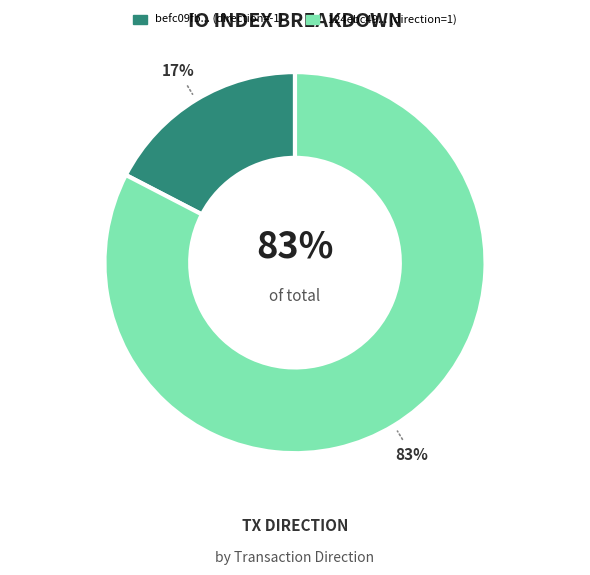

To the nearest percent, what is the combined percentage of direction 1 (io_index=19) and direction -1 (io_index=4)?

100%